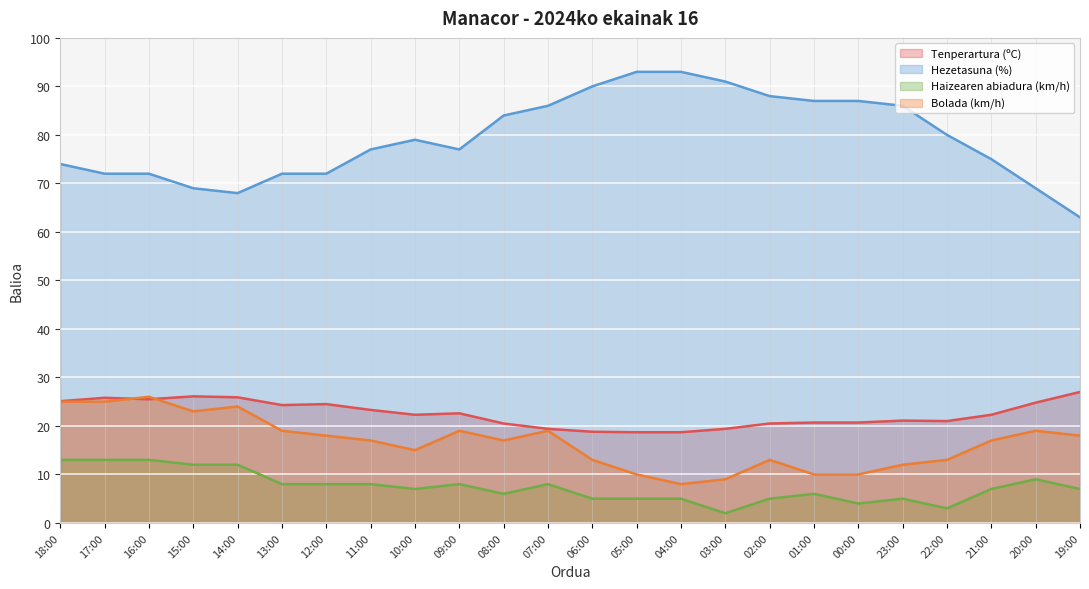

Where is the first local maximum for Hezetasuna (%)?

10:00